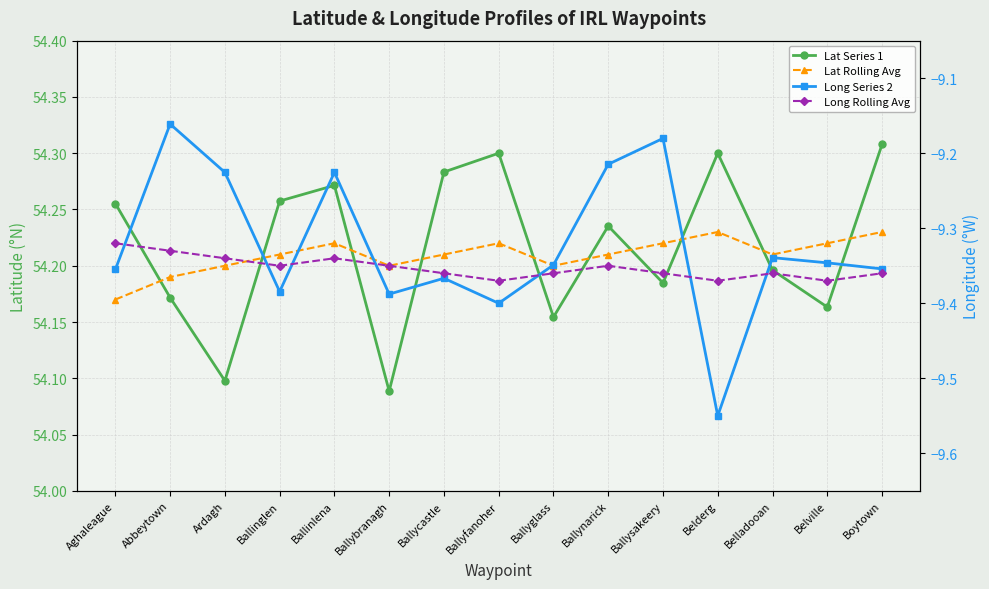

Reading right to left, what are all the values shown in this chart?

Lat Series 1: 54.3	54.2	54.2	54.3	54.2	54.2	54.2	54.3	54.3	54.1	54.3	54.3	54.1	54.2	54.3
Lat Rolling Avg: 54.2	54.2	54.2	54.2	54.2	54.2	54.2	54.2	54.2	54.2	54.2	54.2	54.2	54.2	54.2
Long Series 2: -9.4	-9.3	-9.3	-9.6	-9.2	-9.2	-9.3	-9.4	-9.4	-9.4	-9.2	-9.4	-9.2	-9.2	-9.4
Long Rolling Avg: -9.4	-9.4	-9.4	-9.4	-9.4	-9.3	-9.4	-9.4	-9.4	-9.3	-9.3	-9.3	-9.3	-9.3	-9.3